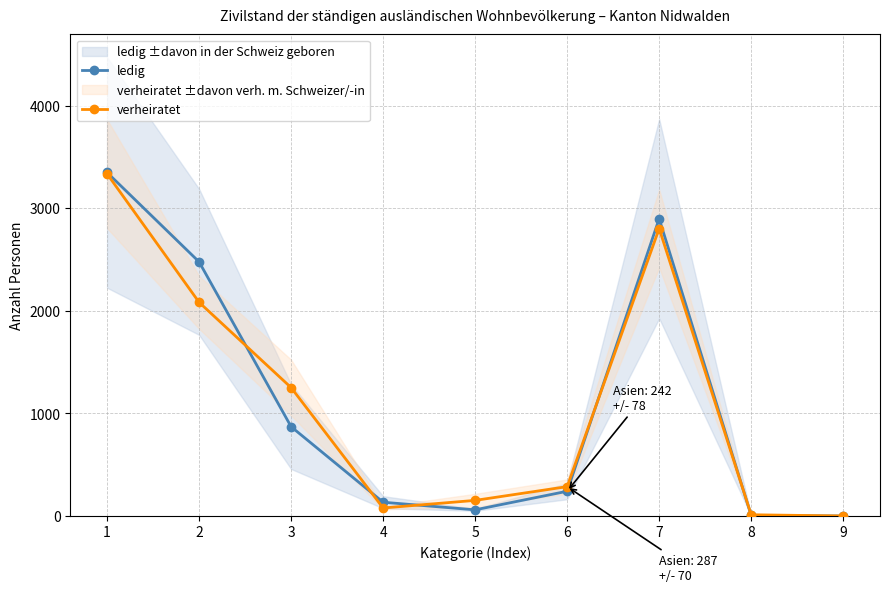

What is the total value across all series at 5?

214